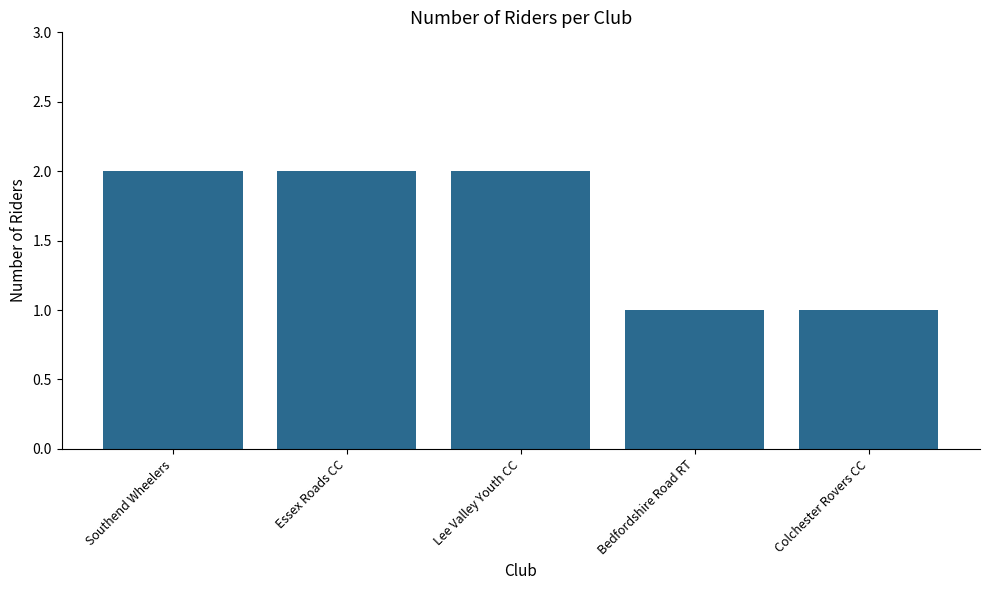

Which has a higher value, Lee Valley Youth CC or Colchester Rovers CC?

Lee Valley Youth CC